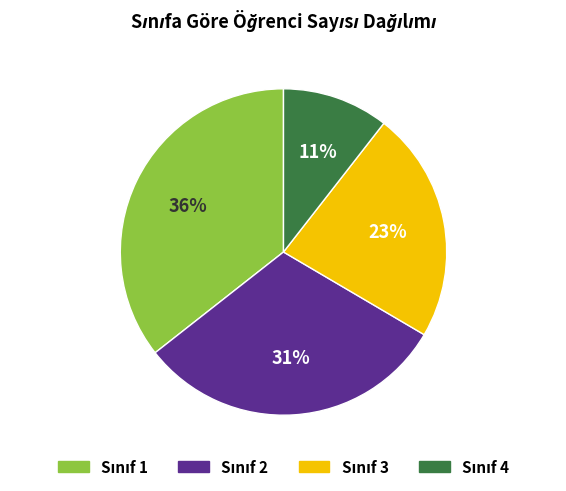

Does any single category account for the majority?

No